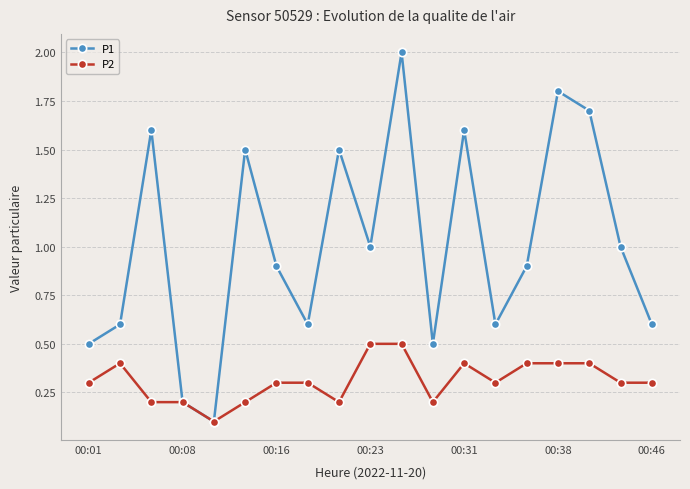

Which series has the largest total across all categories?

P1